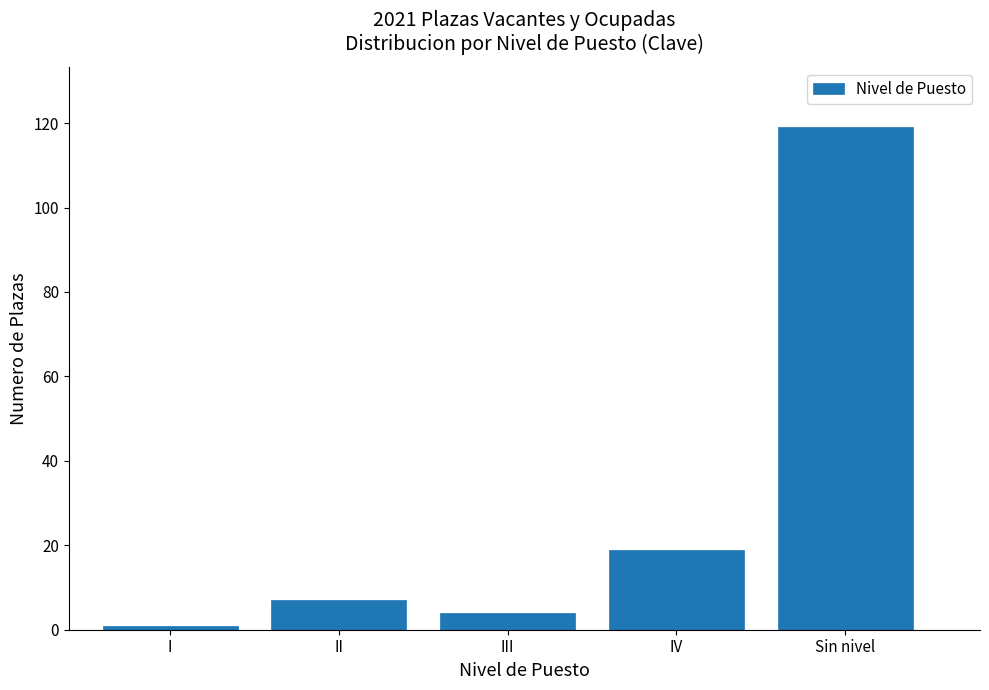

Reading right to left, list all the values displayed in this chart.

119	19	4	7	1